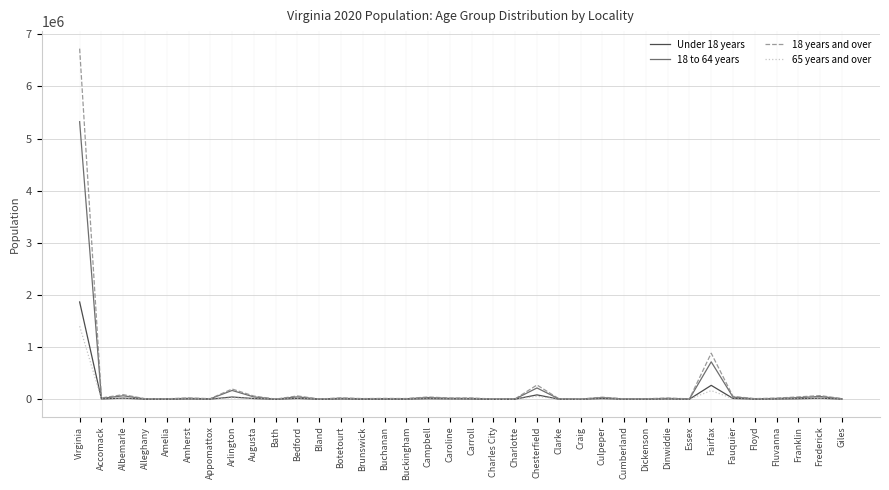

At which category is the sum across all series the highest?

Virginia